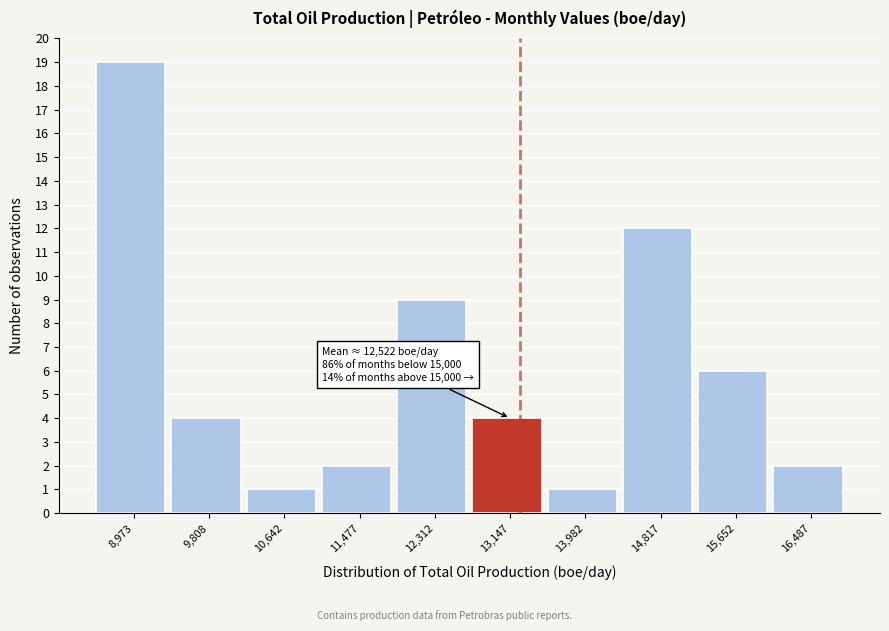

Reading right to left, list all the values displayed in this chart.

2	6	12	1	4	9	2	1	4	19